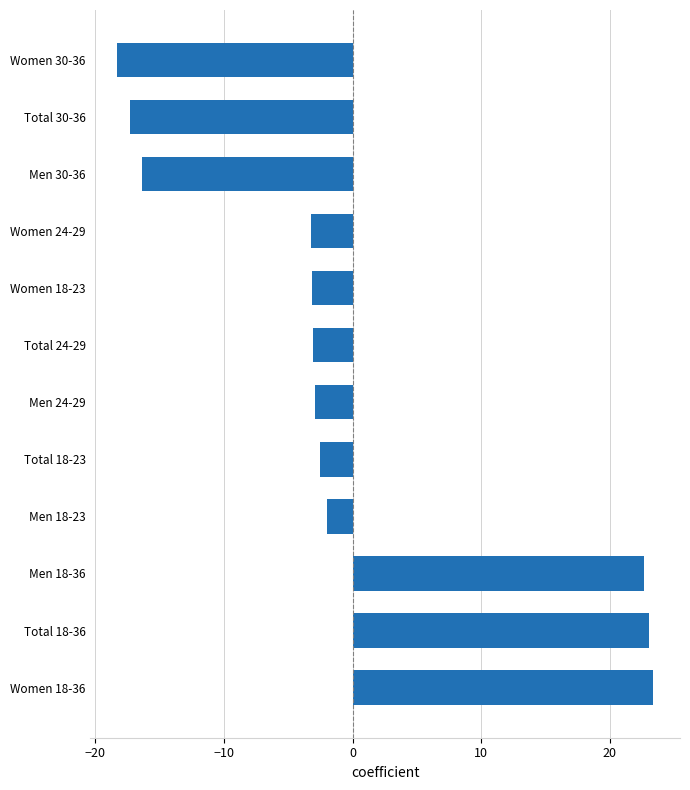

Is it true that the value at Men 18-36 is 22.7?

True